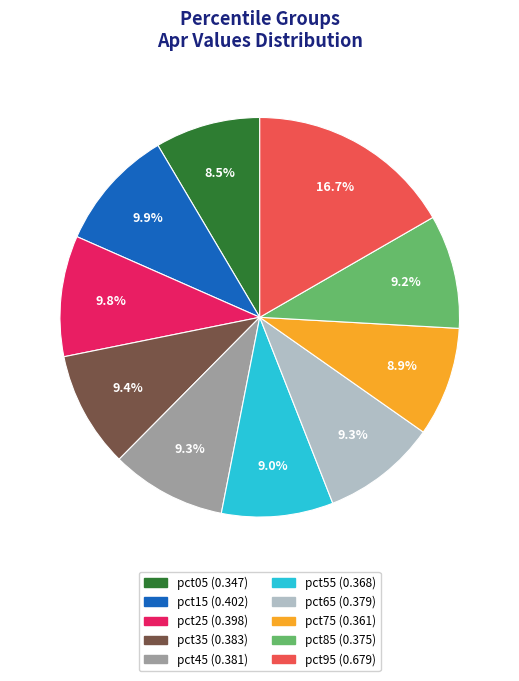

To the nearest percent, what percentage of the pie is pct95?

17%